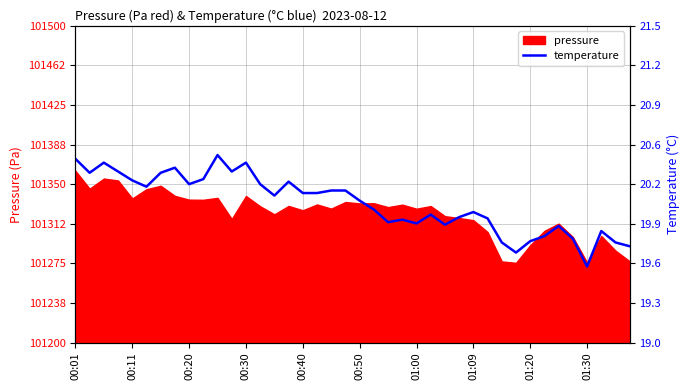

Which category has the highest value in the pressure series?

00:01